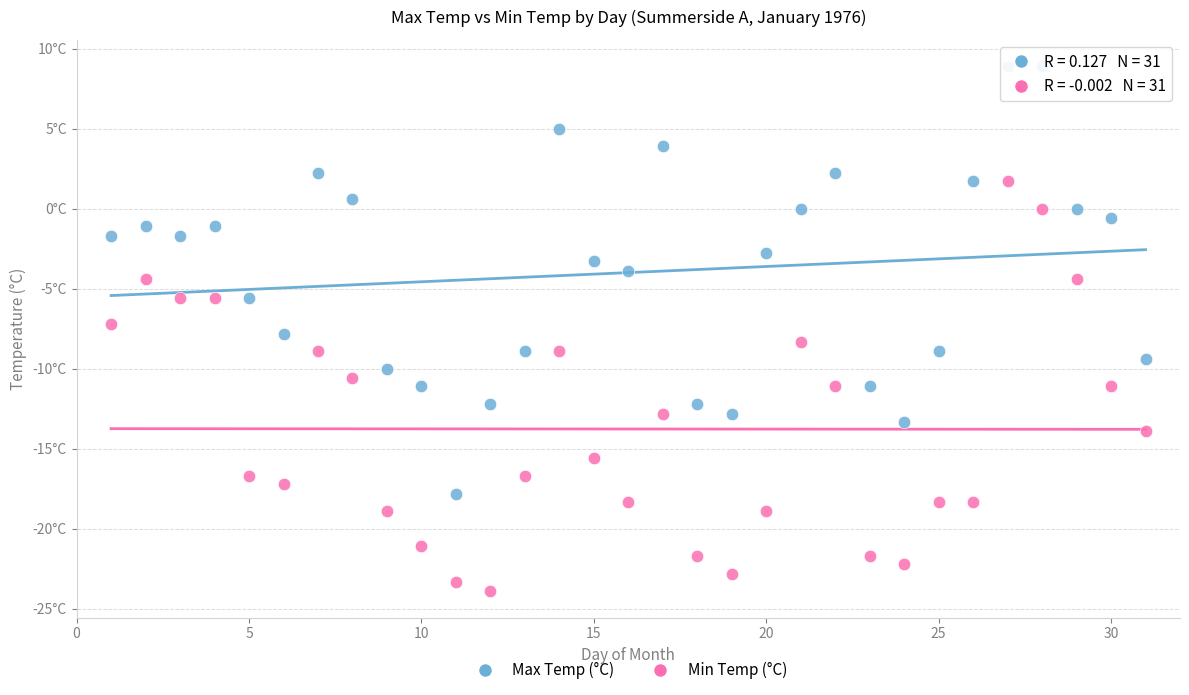

Which series has the largest Y range (max minus min)?

Max Temp (°C)